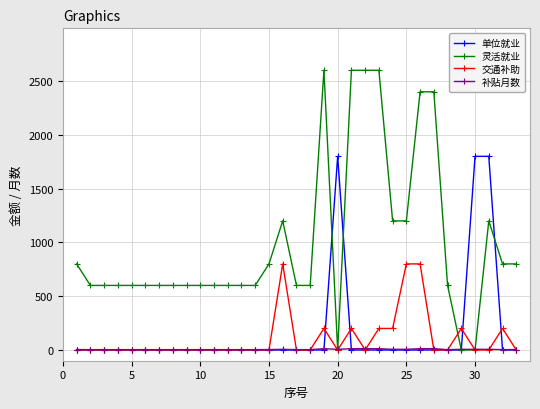

What are all the series names shown in the legend?

单位就业, 灵活就业, 交通补助, 补贴月数